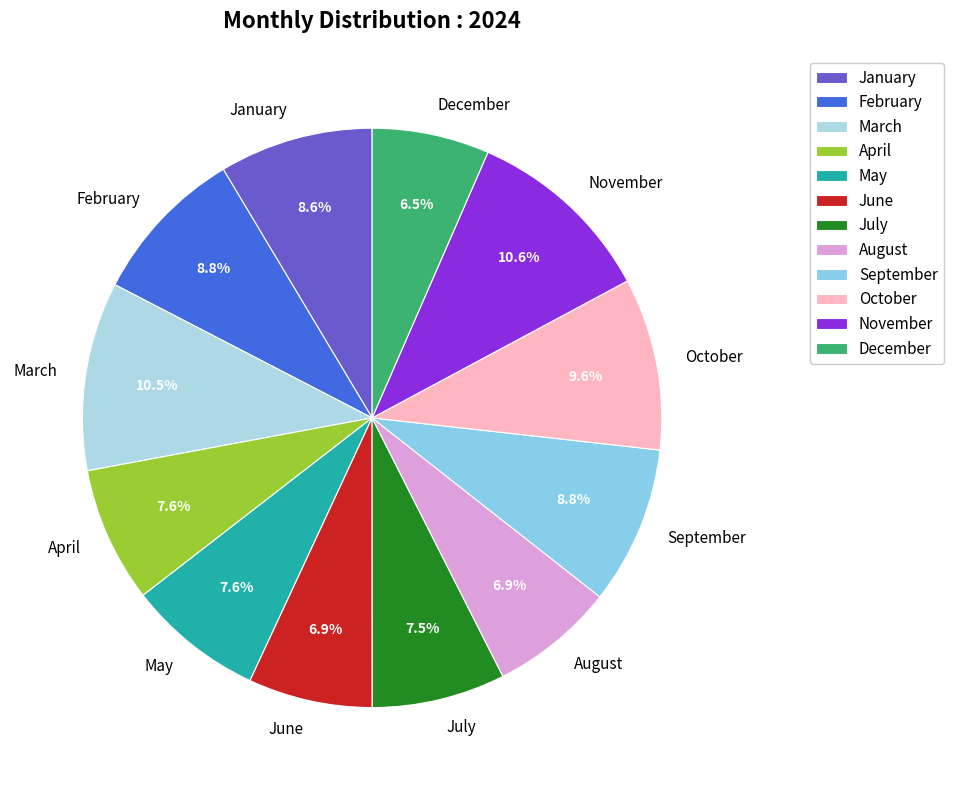

To the nearest percent, what percentage of the pie is May?

8%